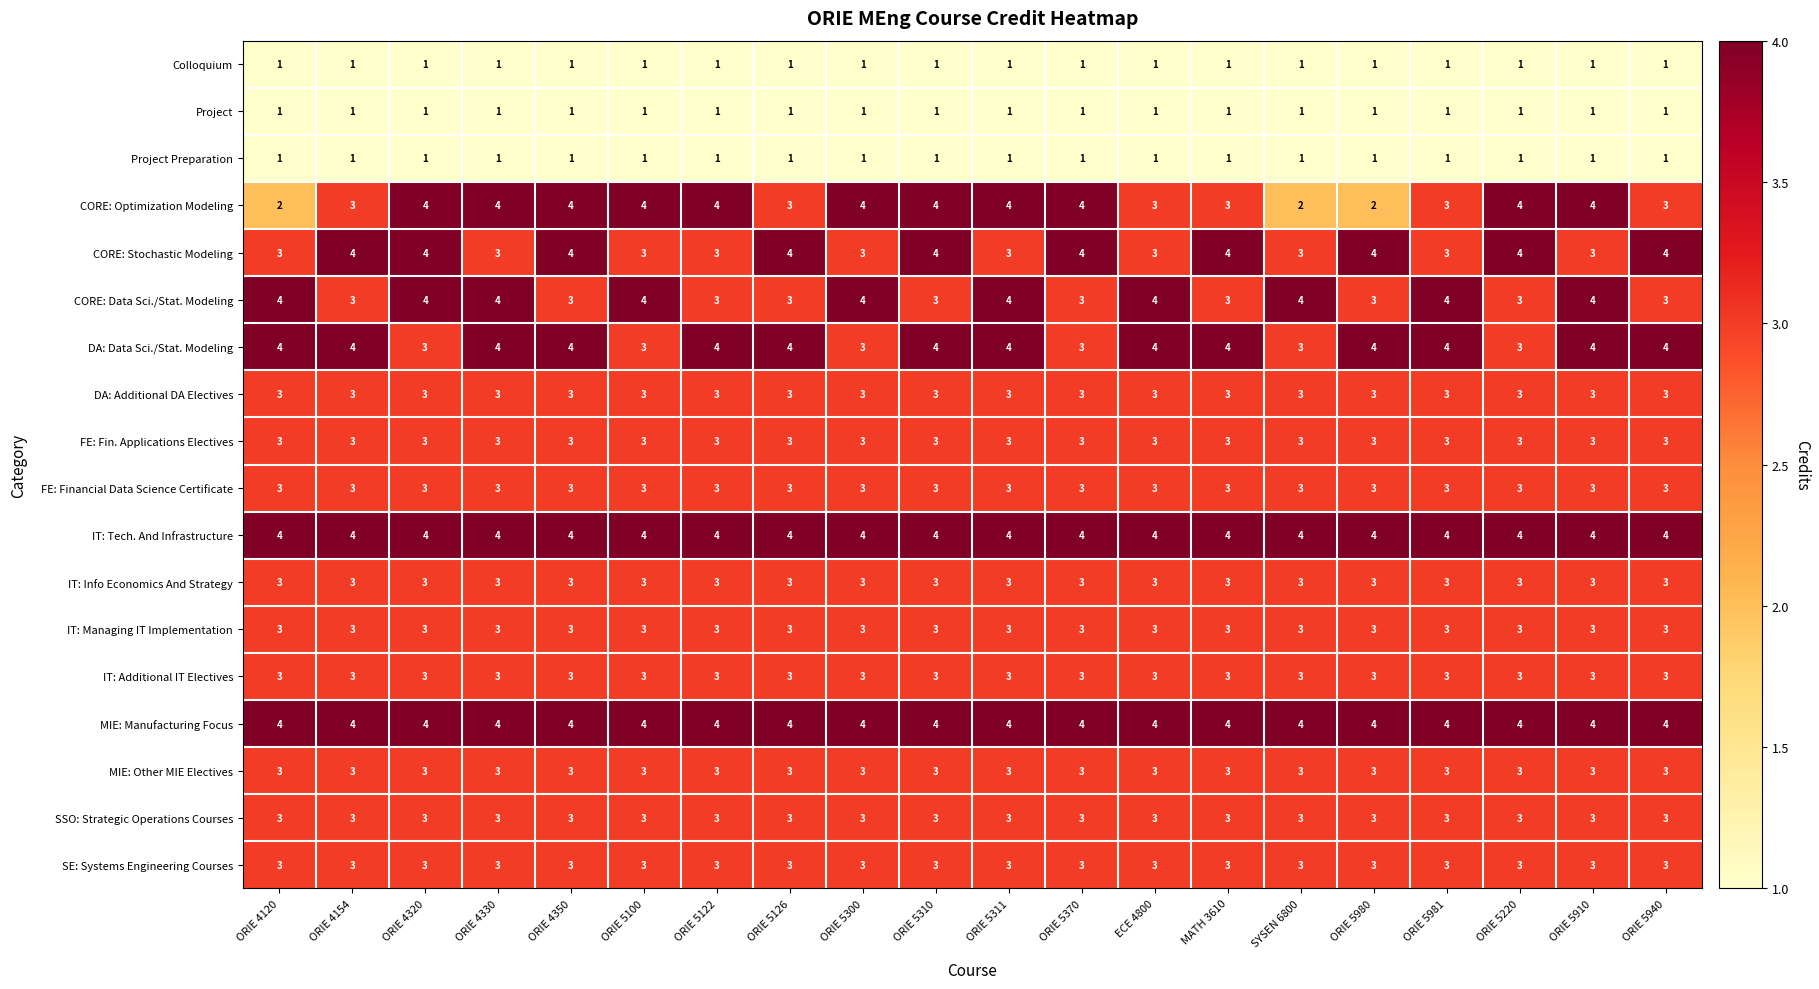

What is the spread (max minus min) of values at ORIE 5981?

3